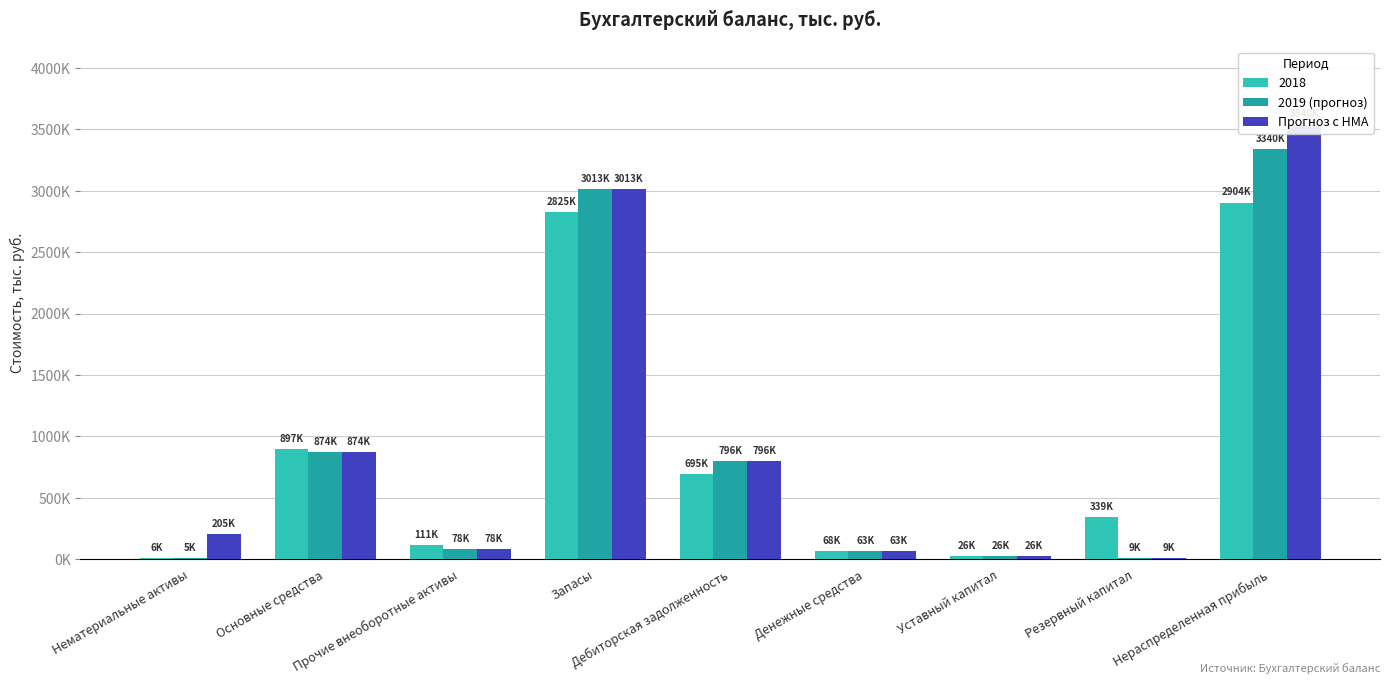

The value of 2019 (прогноз) at Дебиторская задолженность is 1134568. True or false?

False